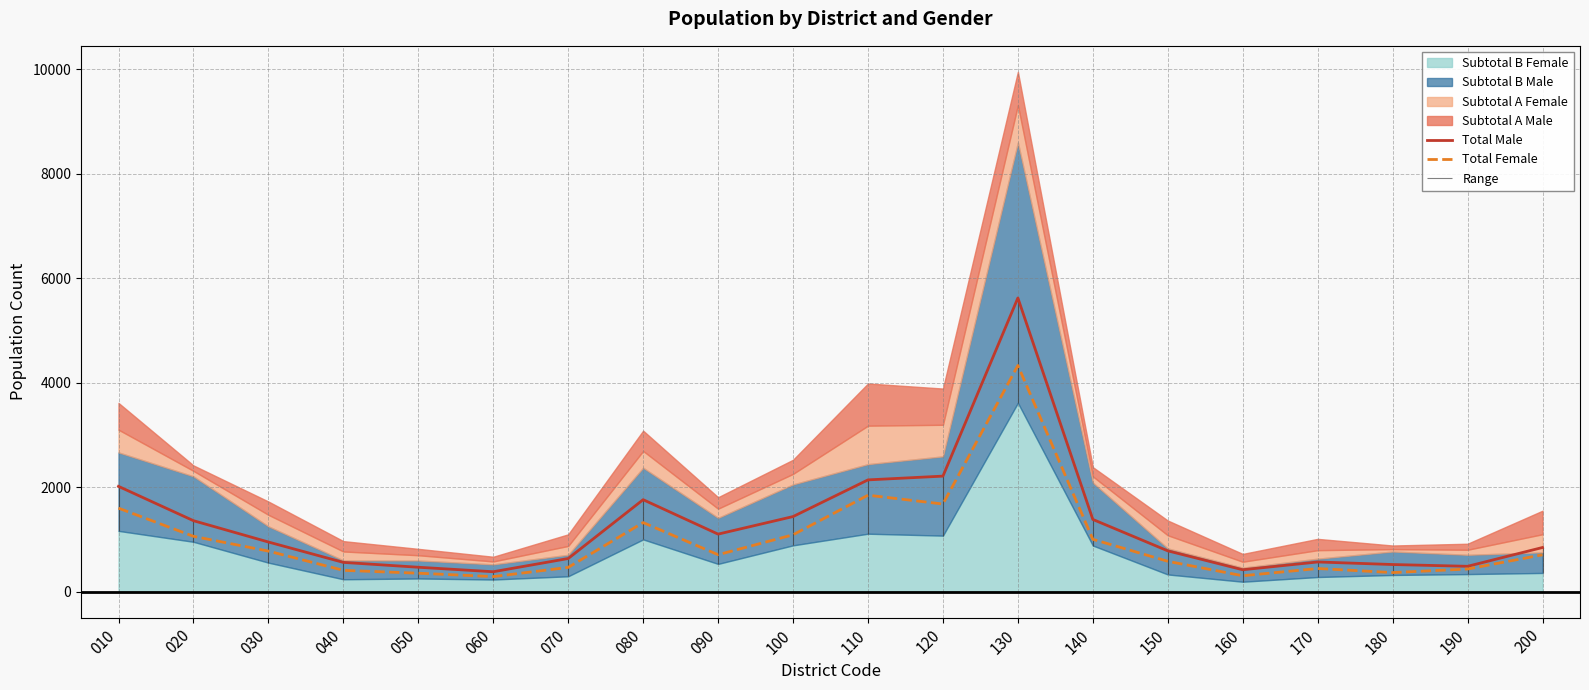

Rank the categories by Total Male value from highest to lowest.

130, 120, 110, 010, 080, 100, 140, 020, 090, 030, 200, 150, 070, 170, 040, 180, 190, 050, 160, 060